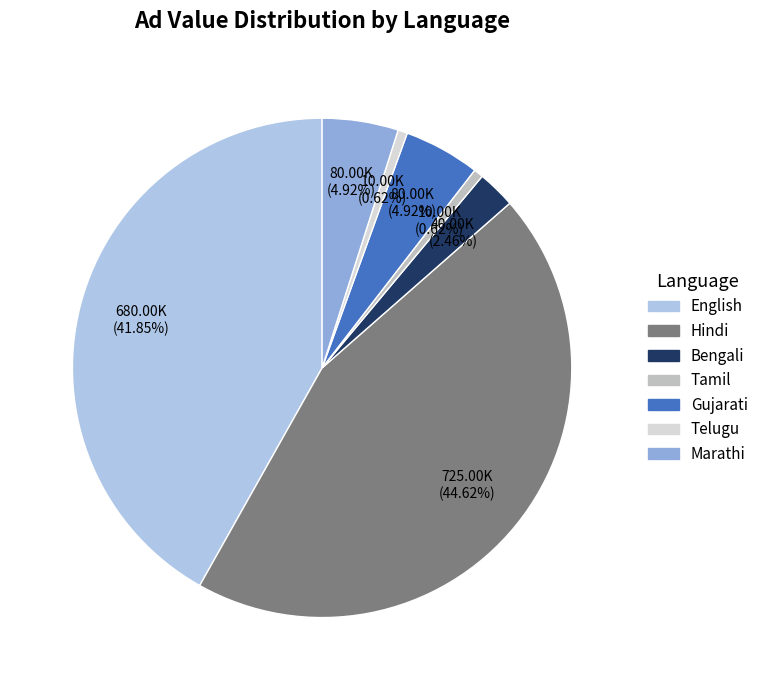

To the nearest percent, what is the combined percentage of Bengali and Telugu?

3%